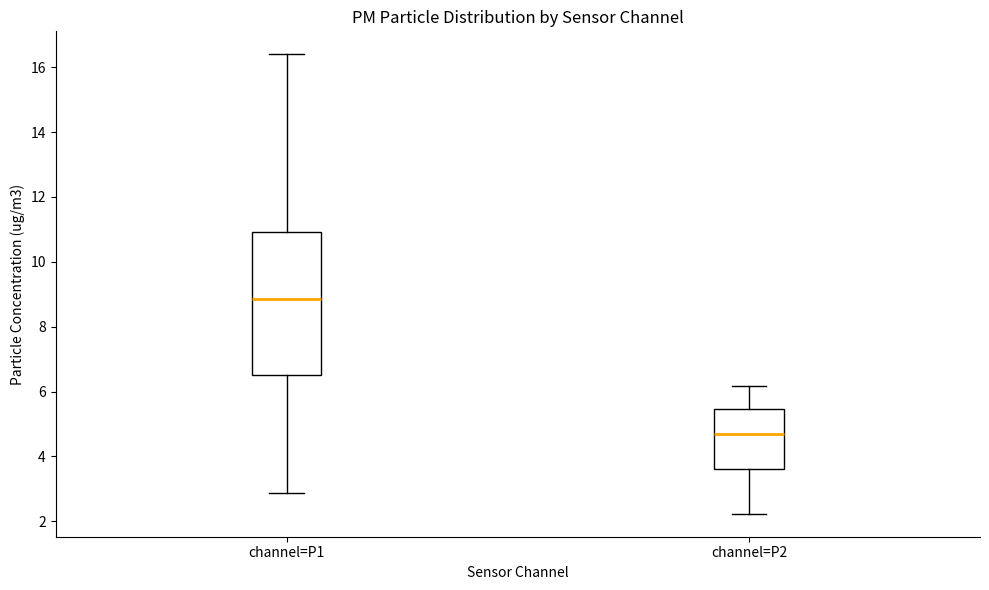

Reading left to right, read every box against the y-axis: the position of its median line, the range the box covers, and the ends of its whiskers. The values are not printed on the chart, so give them approximately, as read against the axis.

channel=P1: median 8.8, box 6.6 to 11.0, whiskers 2.8 to 16.4
channel=P2: median 4.8, box 3.6 to 5.4, whiskers 2.2 to 6.2